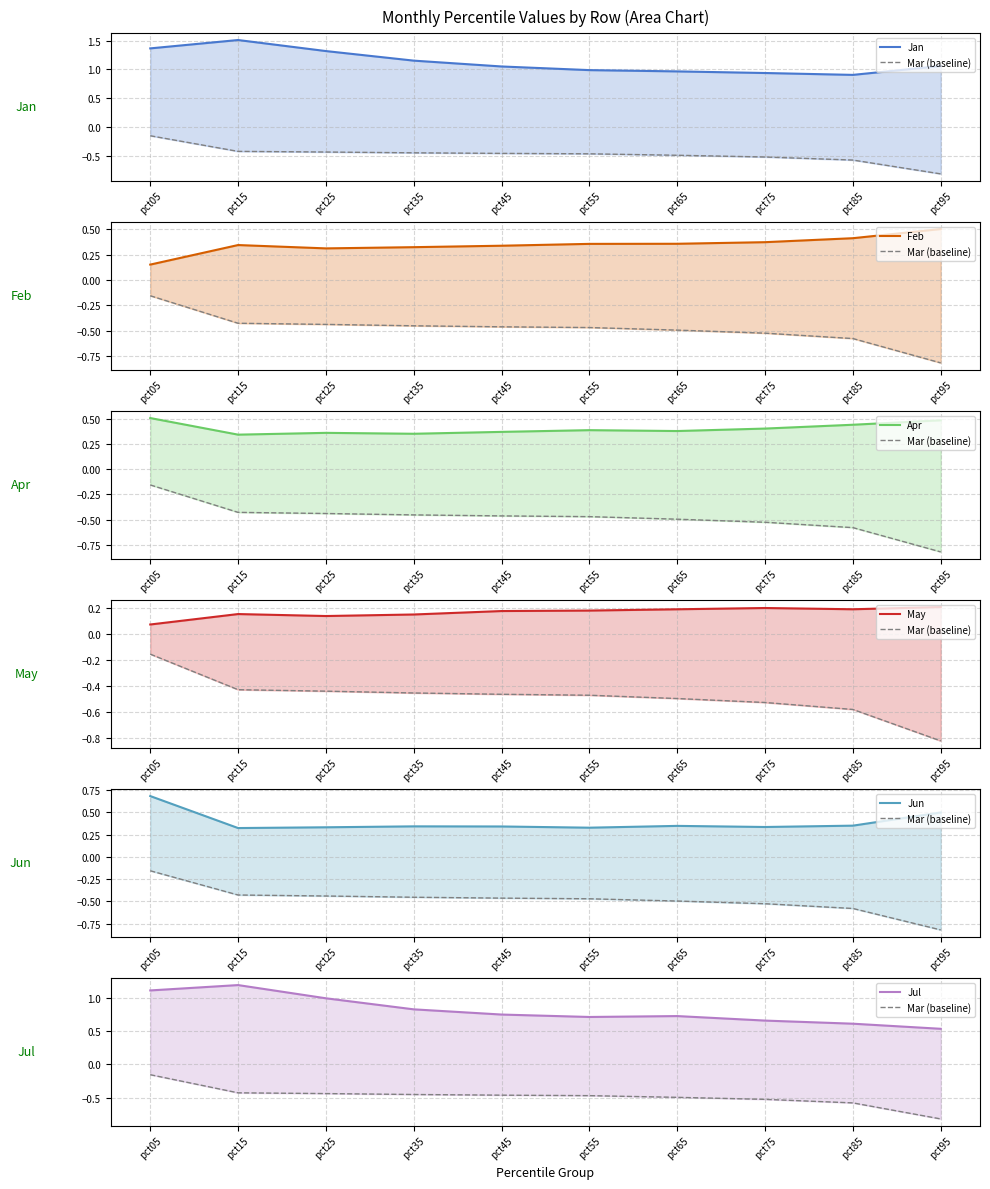

At which category does Jun reach its first local peak?

pct35